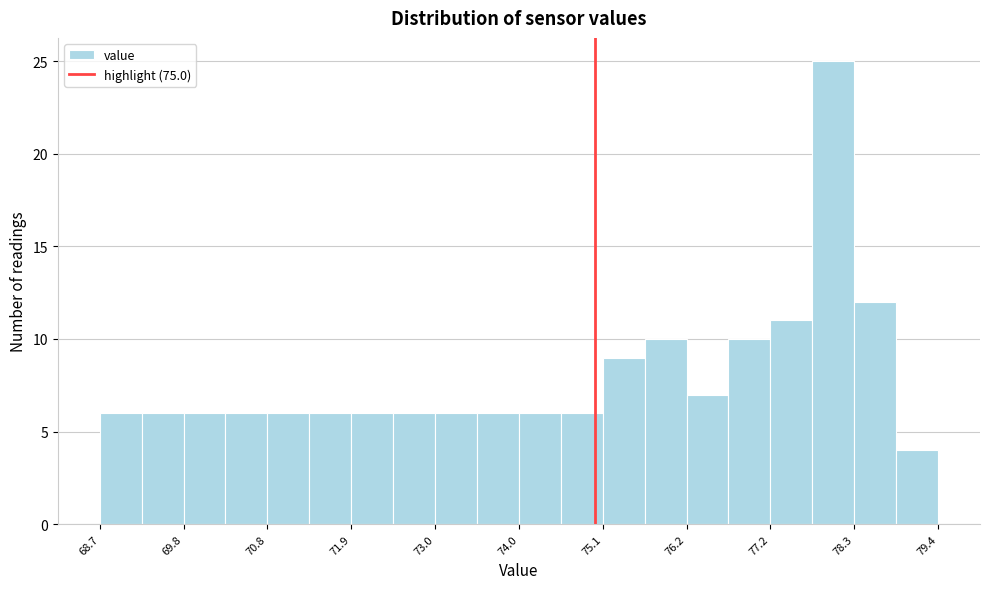

Read against the x-axis, roughly where is the centre of the tallest bar?

78.0